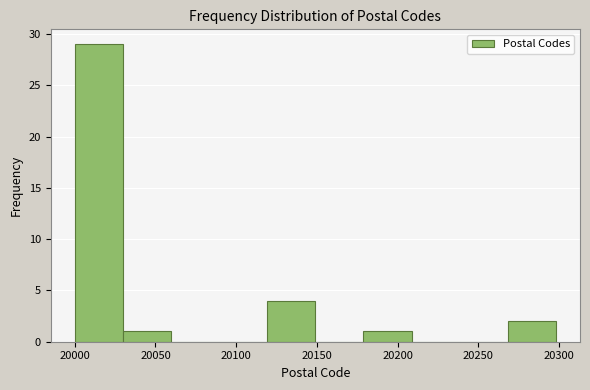

Reading left to right, list every bar in this chart as the range it spans on the x-axis followed by its height. Neither the bar edges nor the heights are printed on the chart, so give them approximately, as read against the axes.

20000 to 20030: 29
20030 to 20060: 1
20060 to 20090: 0
20090 to 20120: 0
20120 to 20150: 4
20150 to 20180: 0
20180 to 20210: 1
20210 to 20240: 0
20240 to 20270: 0
20270 to 20300: 2